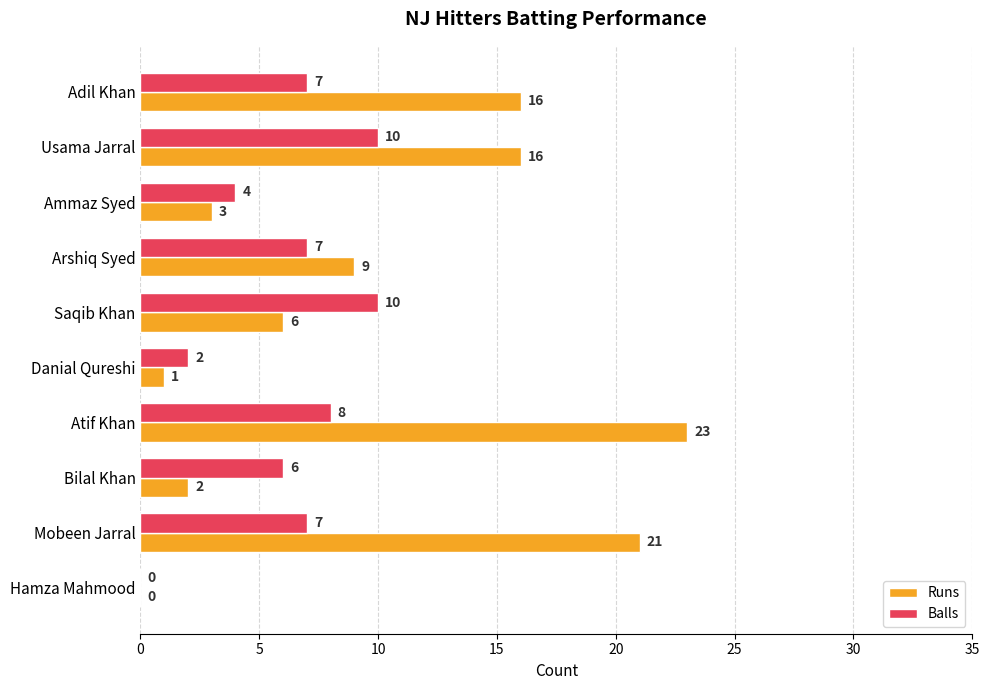

What is the approximate value of Runs at Mobeen Jarral?

21